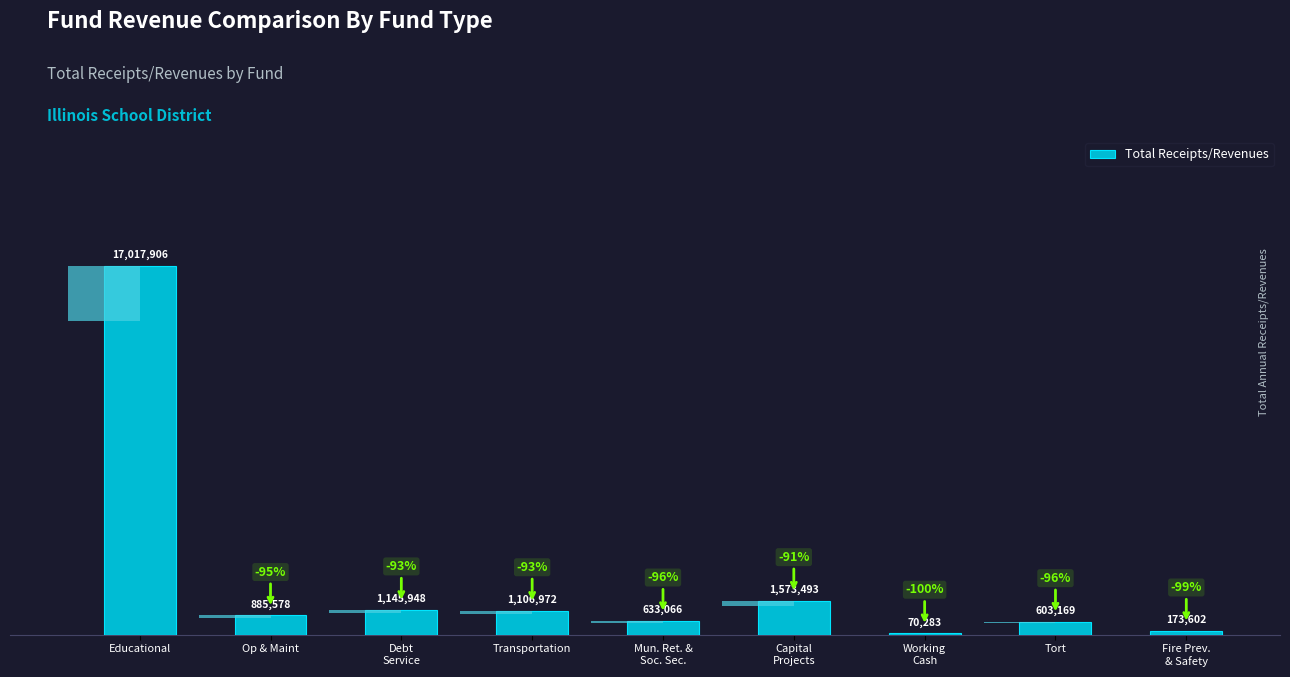

Rank the categories by value from lowest to highest.

Working
Cash, Fire Prev.
& Safety, Tort, Mun. Ret. &
Soc. Sec., Op & Maint, Transportation, Debt
Service, Capital
Projects, Educational